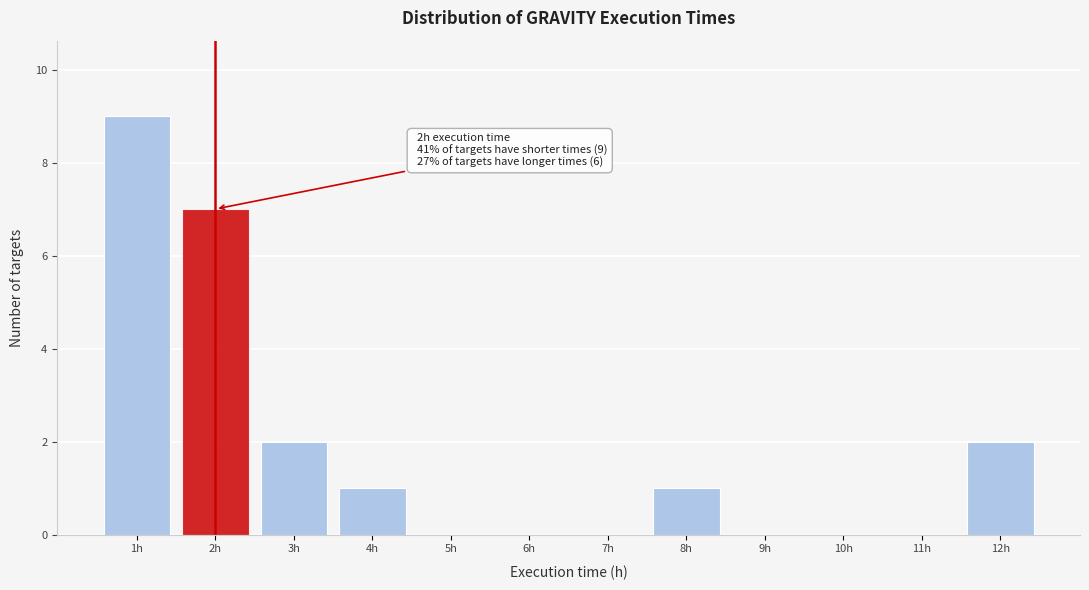

Which range on the x-axis has the tallest bar?

0.5 to 1.5